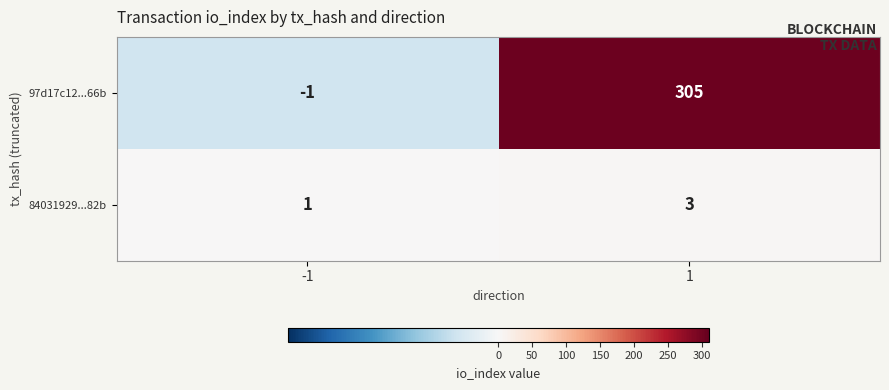

How many series are shown in this chart?

2